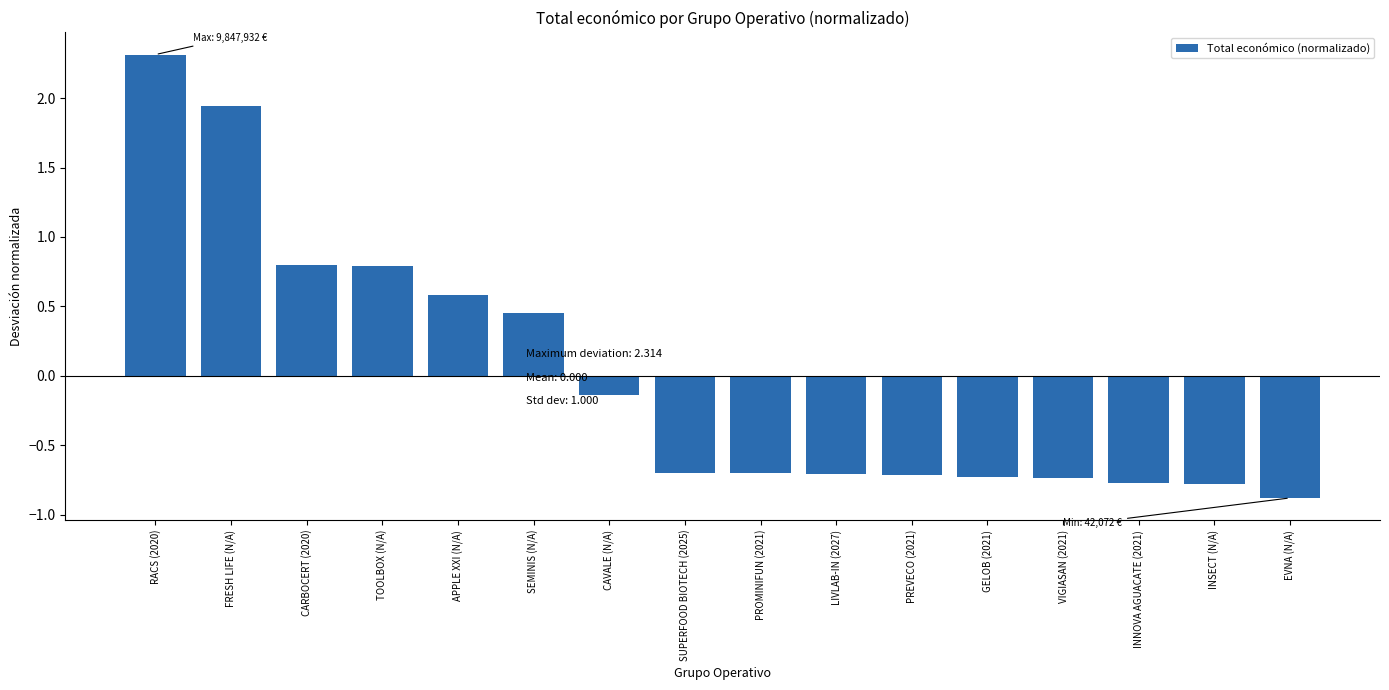

What is the label of the 4th bar from the left?

TOOLBOX (N/A)